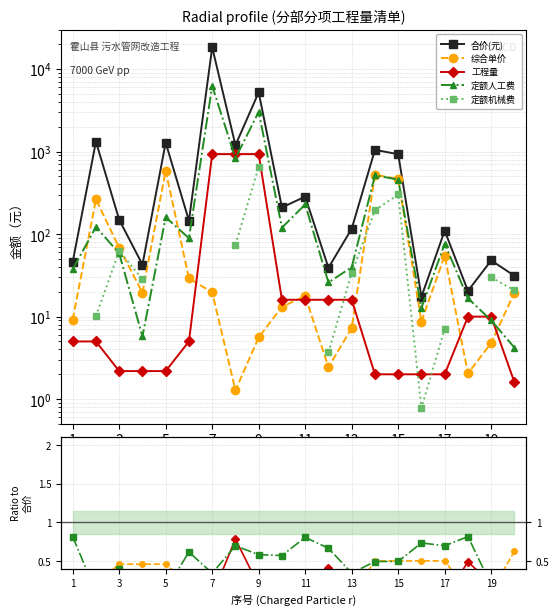

True or false: 定额机械费 has more than 1 interior local peaks.

True